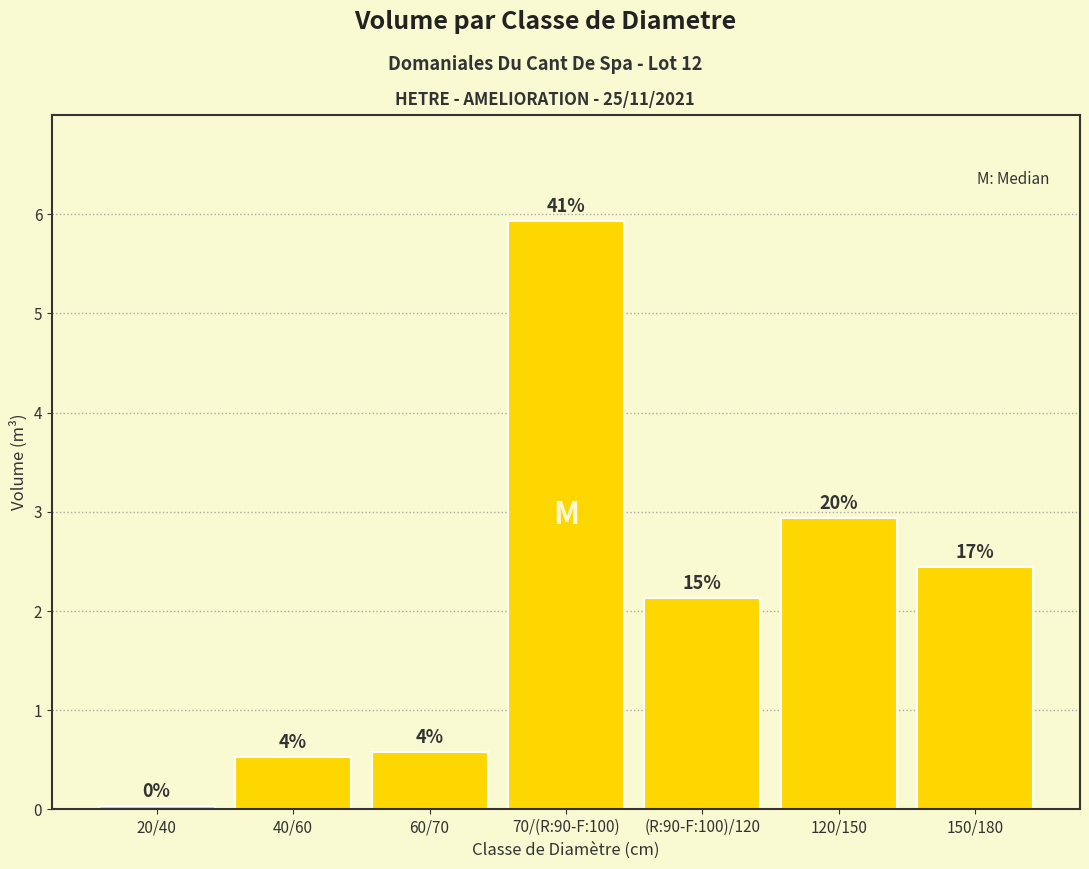

Reading left to right, list all the values displayed in this chart.

0.0	0.5	0.6	5.9	2.1	2.9	2.4